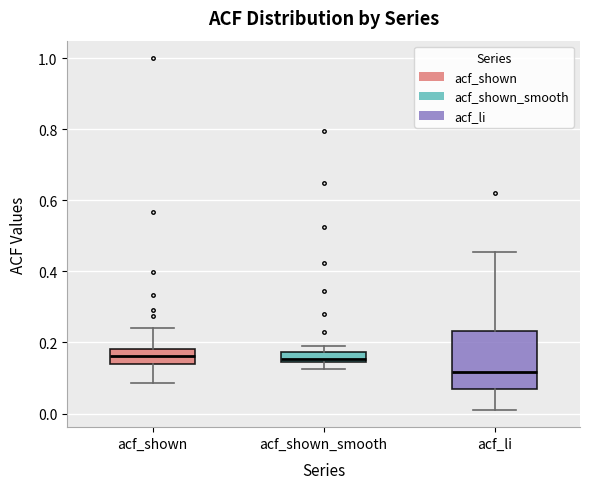

Where does the median line of the box for acf_shown sit on the y-axis? The values are not printed on the chart, so give them approximately, as read against the axis.

0.16